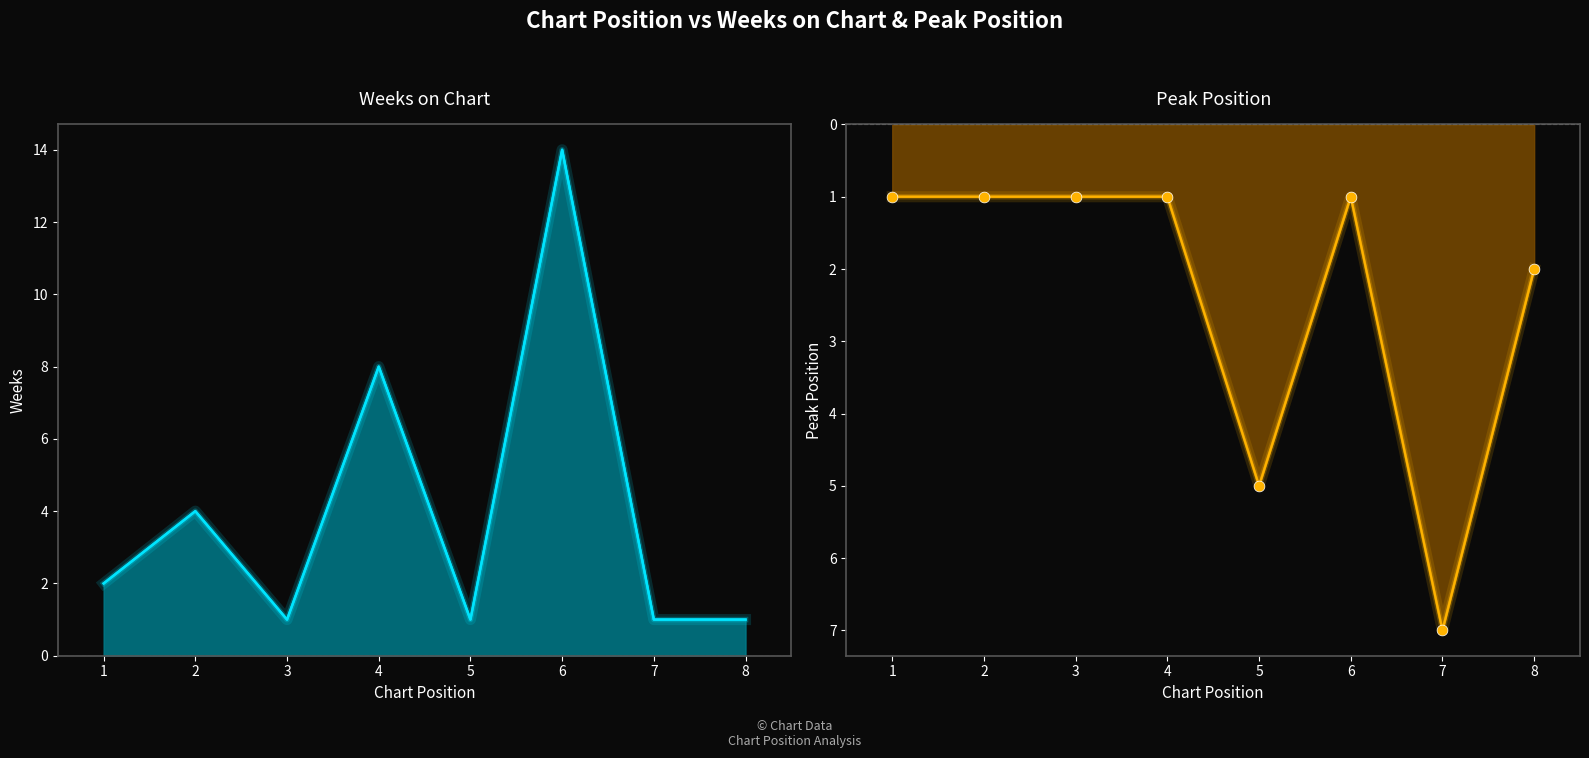

Which series reaches the maximum Y coordinate?

Weeks on Chart